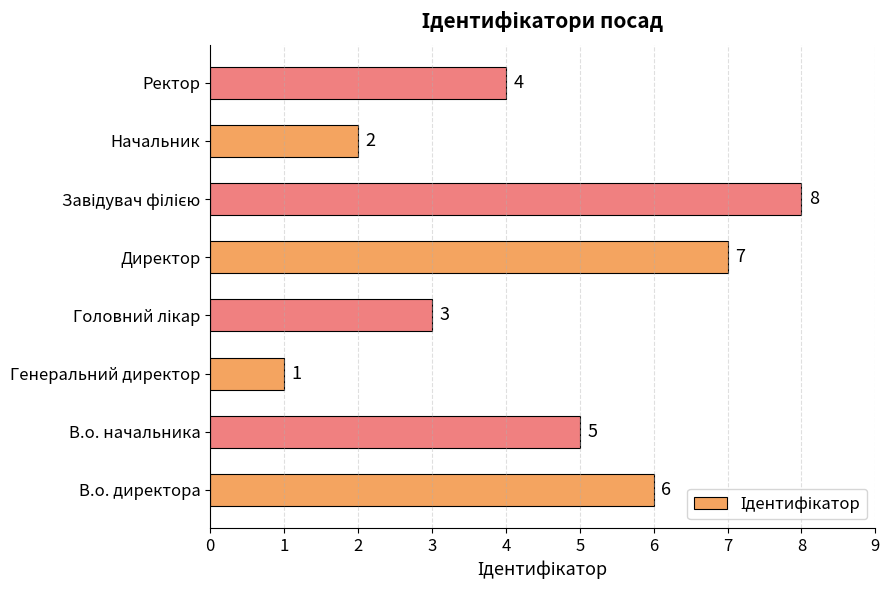

True or false: the data shows 2 at Ректор.

False